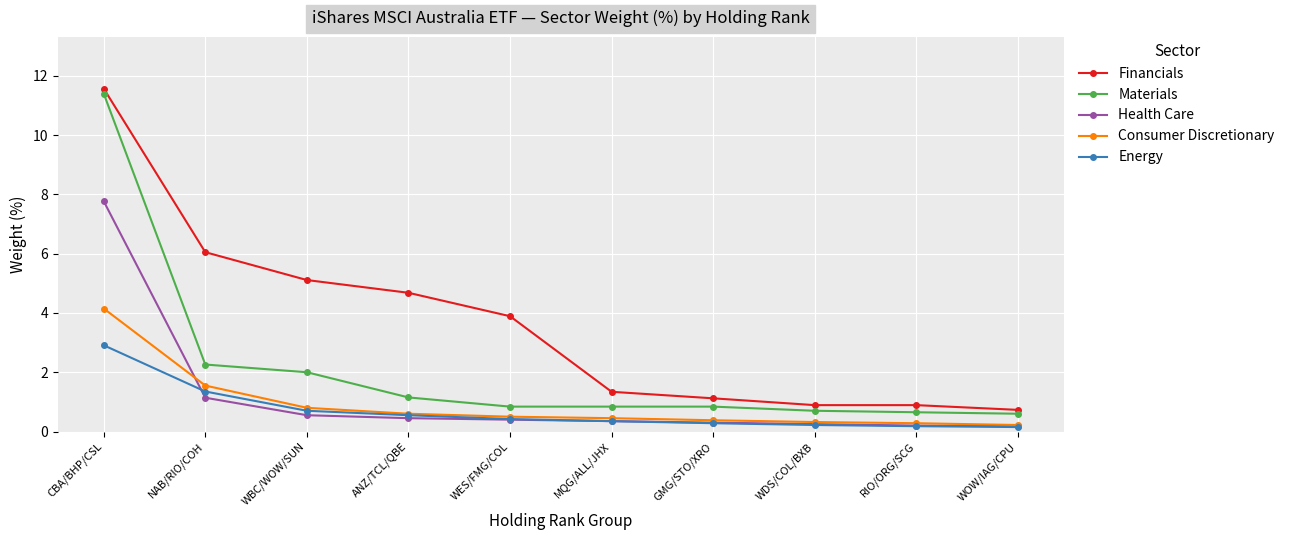

At which label is Health Care closest to 3?

NAB/RIO/COH